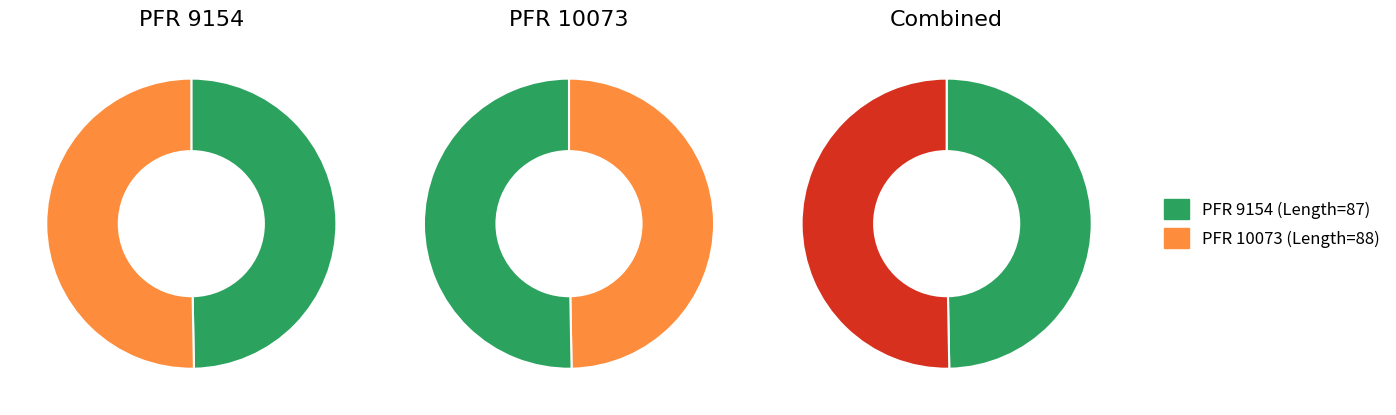

What is the total percentage of 9154 and 3?

49.8%